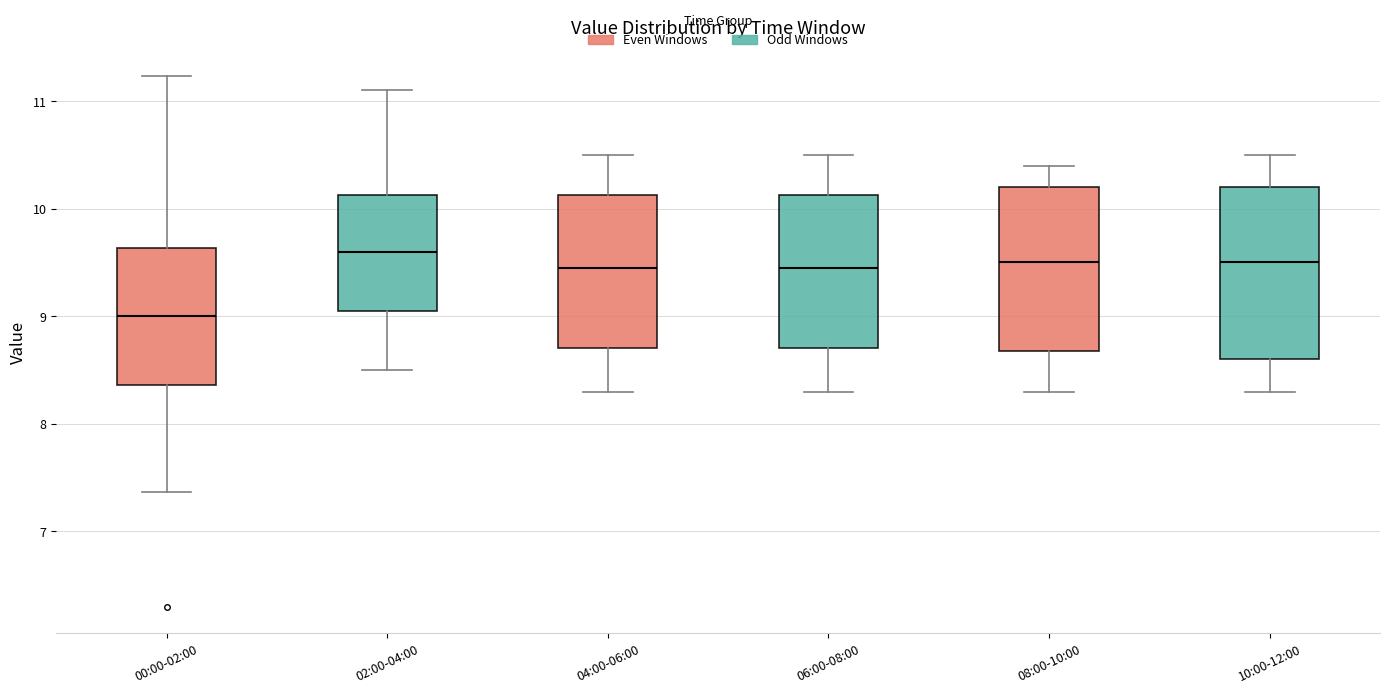

Where does the upper whisker of the box for 04:00-06:00 end on the y-axis? The values are not printed on the chart, so give them approximately, as read against the axis.

10.5